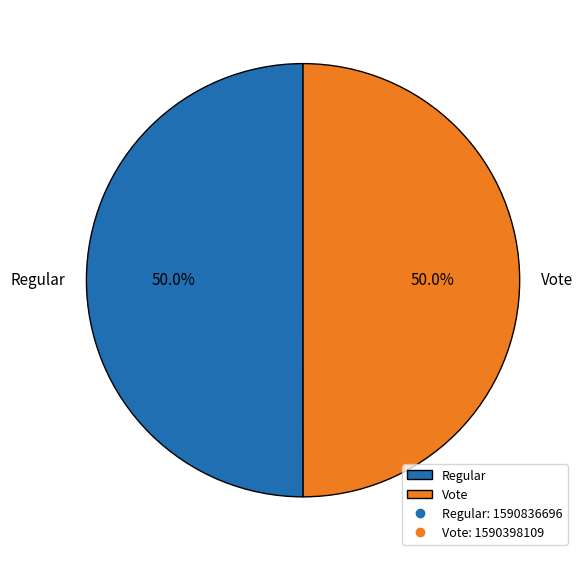

Approximately how many times larger is the value at Vote compared to Regular?

1.0